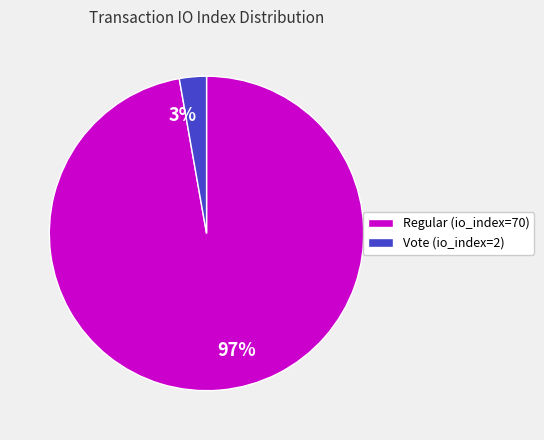

Is it true that Vote (io_index=2) is 3% of the pie?

True